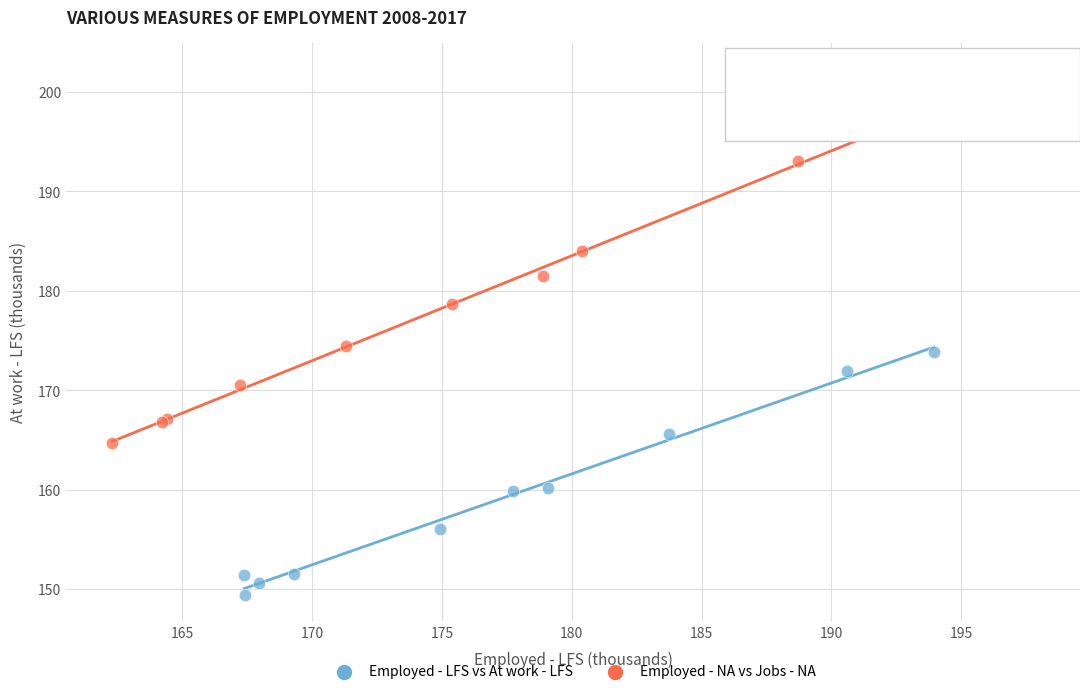

Which series contains the highest Y value?

Employed - NA vs Jobs - NA